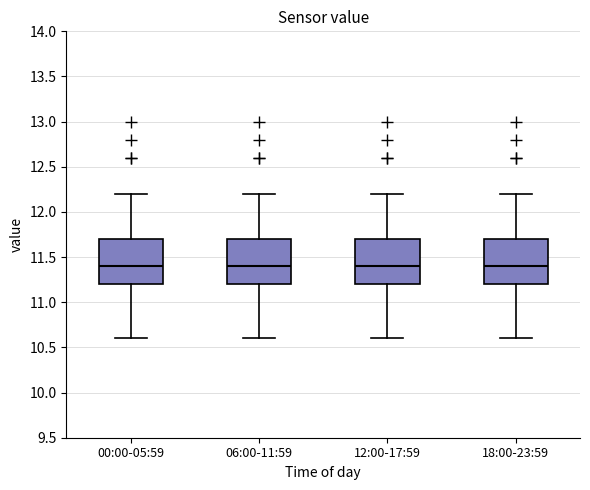

Reading left to right, read every box against the y-axis: the position of its median line, the range the box covers, and the ends of its whiskers. The values are not printed on the chart, so give them approximately, as read against the axis.

00:00-05:59: median 11.4, box 11.2 to 11.7, whiskers 10.6 to 12.2
06:00-11:59: median 11.4, box 11.2 to 11.7, whiskers 10.6 to 12.2
12:00-17:59: median 11.4, box 11.2 to 11.7, whiskers 10.6 to 12.2
18:00-23:59: median 11.4, box 11.2 to 11.7, whiskers 10.6 to 12.2